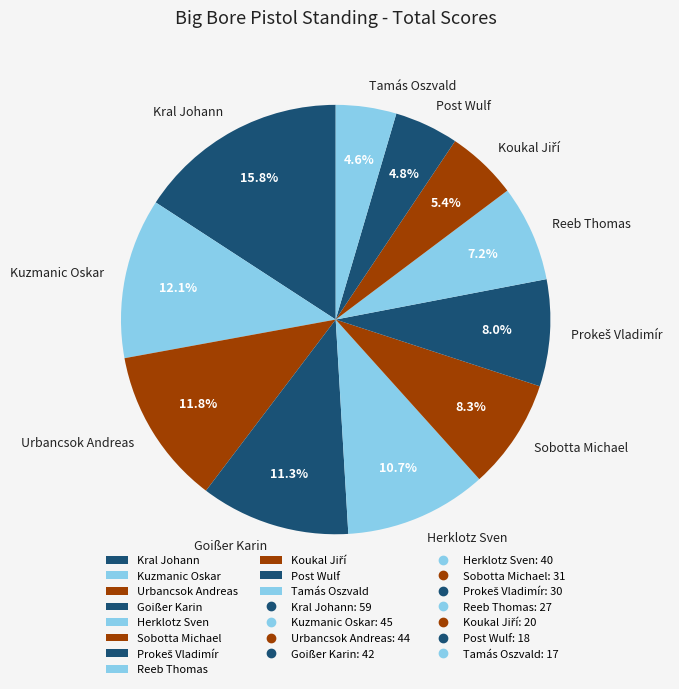

Which slice is the largest?

Kral Johann